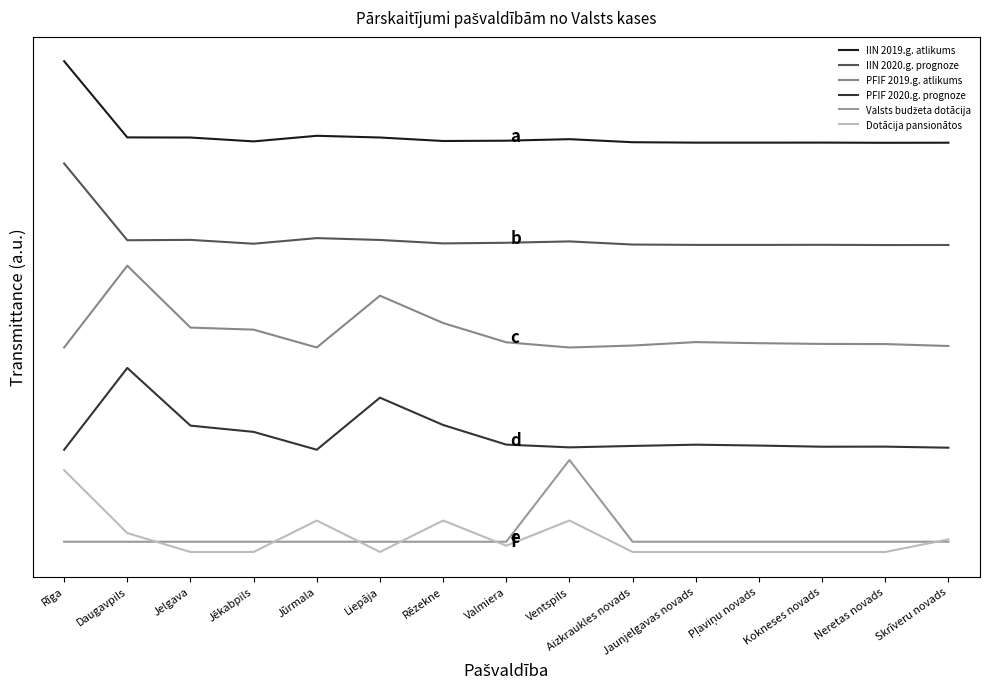

Reading left to right, transcribe all the data shown in this chart.

IIN 2019.g. atlikums: Rīga=2.4	Daugavpils=2.0	Jelgava=2.0	Jēkabpils=2.0	Jūrmala=2.0	Liepāja=2.0	Rēzekne=2.0	Valmiera=2.0	Ventspils=2.0	Aizkraukles novads=2.0	Jaunjelgavas novads=2.0	Pļaviņu novads=2.0	Kokneses novads=2.0	Neretas novads=2.0	Skrīveru novads=2.0
IIN 2020.g. prognoze: Rīga=1.9	Daugavpils=1.5	Jelgava=1.5	Jēkabpils=1.5	Jūrmala=1.5	Liepāja=1.5	Rēzekne=1.5	Valmiera=1.5	Ventspils=1.5	Aizkraukles novads=1.5	Jaunjelgavas novads=1.5	Pļaviņu novads=1.5	Kokneses novads=1.5	Neretas novads=1.5	Skrīveru novads=1.5
PFIF 2019.g. atlikums: Rīga=1.0	Daugavpils=1.4	Jelgava=1.1	Jēkabpils=1.1	Jūrmala=1.0	Liepāja=1.3	Rēzekne=1.1	Valmiera=1.0	Ventspils=1.0	Aizkraukles novads=1.0	Jaunjelgavas novads=1.0	Pļaviņu novads=1.0	Kokneses novads=1.0	Neretas novads=1.0	Skrīveru novads=1.0
PFIF 2020.g. prognoze: Rīga=0.5	Daugavpils=0.9	Jelgava=0.6	Jēkabpils=0.6	Jūrmala=0.5	Liepāja=0.8	Rēzekne=0.6	Valmiera=0.5	Ventspils=0.5	Aizkraukles novads=0.5	Jaunjelgavas novads=0.5	Pļaviņu novads=0.5	Kokneses novads=0.5	Neretas novads=0.5	Skrīveru novads=0.5
Valsts budžeta dotācija: Rīga=0.1	Daugavpils=0.1	Jelgava=0.1	Jēkabpils=0.1	Jūrmala=0.1	Liepāja=0.1	Rēzekne=0.1	Valmiera=0.1	Ventspils=0.5	Aizkraukles novads=0.1	Jaunjelgavas novads=0.1	Pļaviņu novads=0.1	Kokneses novads=0.1	Neretas novads=0.1	Skrīveru novads=0.1
Dotācija pansionātos: Rīga=0.4	Daugavpils=0.1	Jelgava=0.0	Jēkabpils=0.0	Jūrmala=0.2	Liepāja=0.0	Rēzekne=0.2	Valmiera=0.0	Ventspils=0.2	Aizkraukles novads=0.0	Jaunjelgavas novads=0.0	Pļaviņu novads=0.0	Kokneses novads=0.0	Neretas novads=0.0	Skrīveru novads=0.1